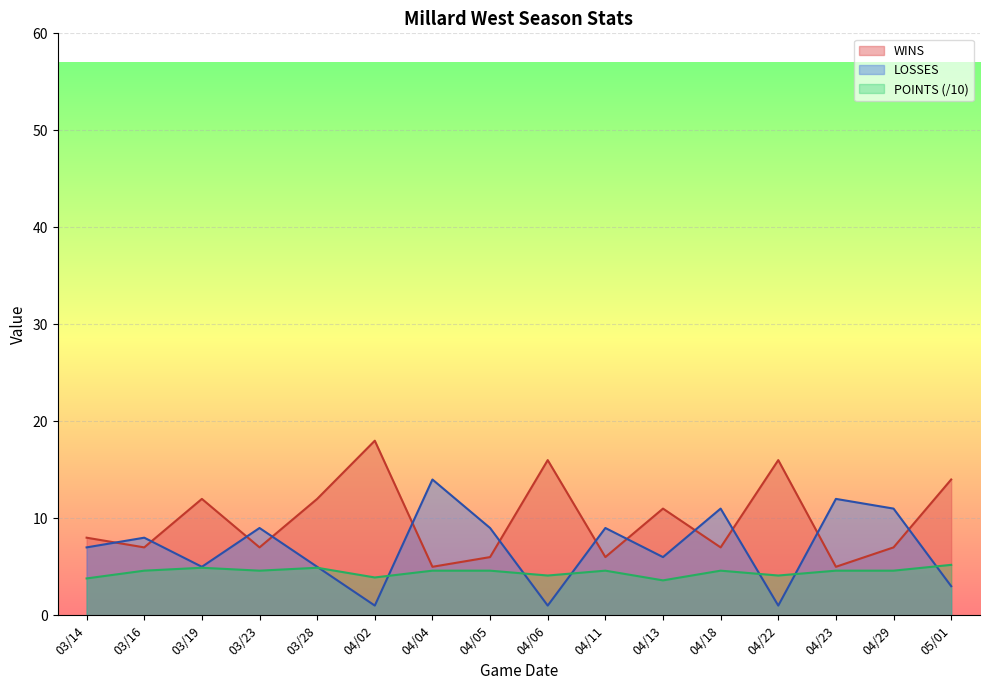

What is the greatest value displayed?

18.0